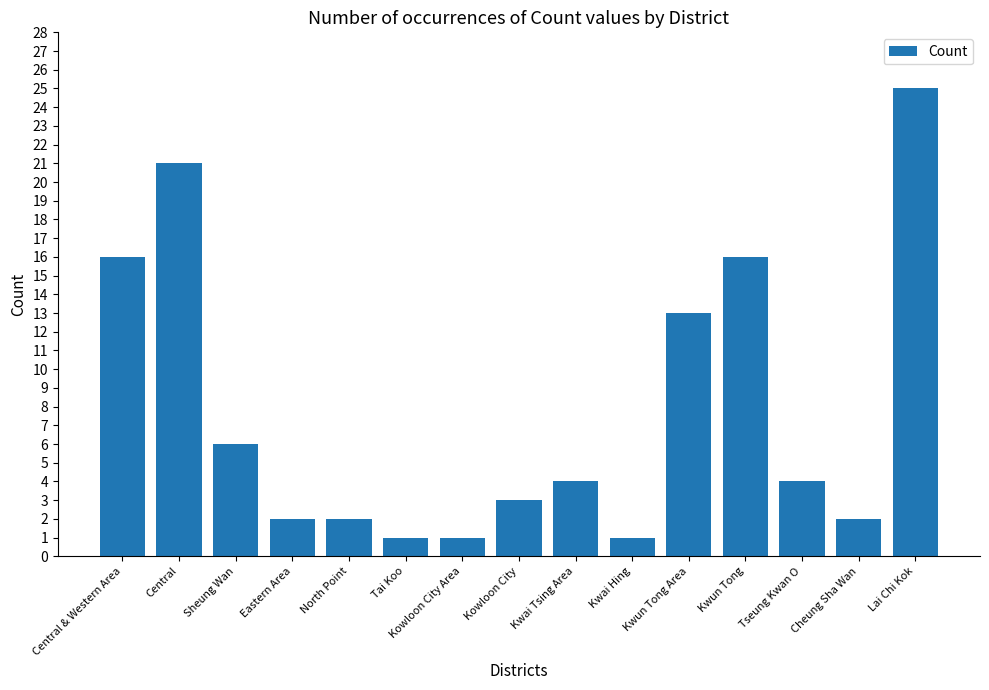

What position from the left is Kowloon City Area?

7